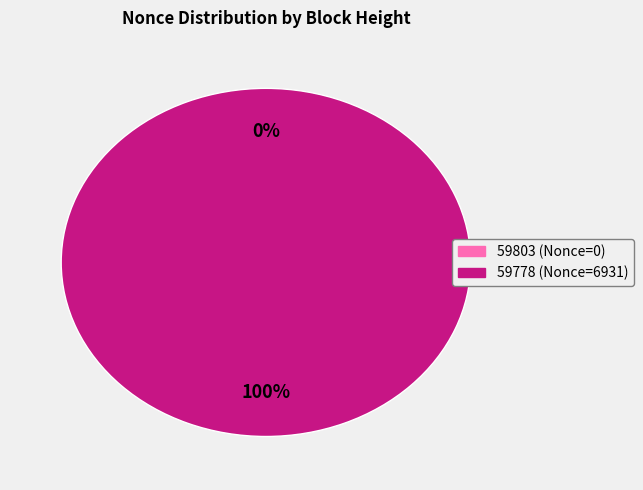

What is the majority slice?

59778